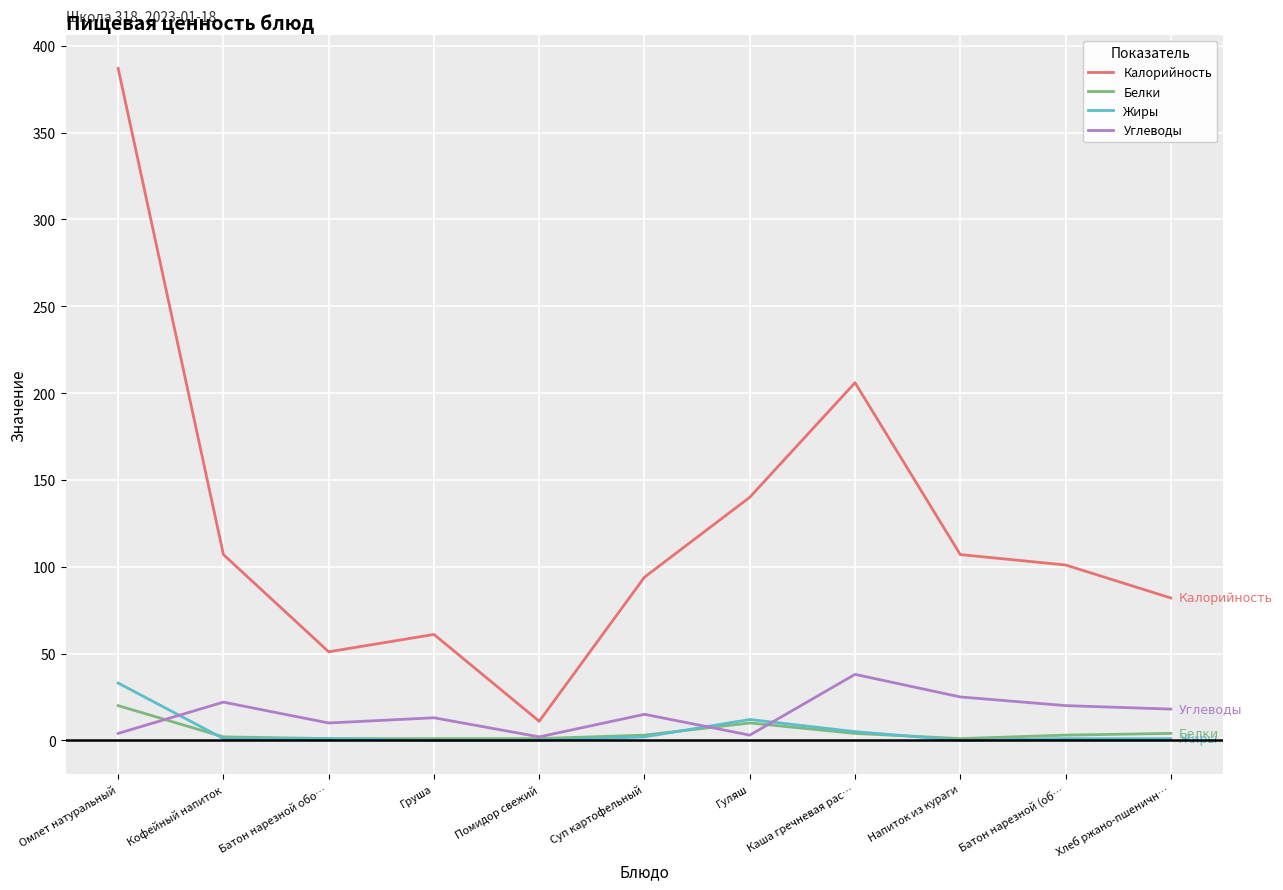

Count the number of data series in this chart.

4